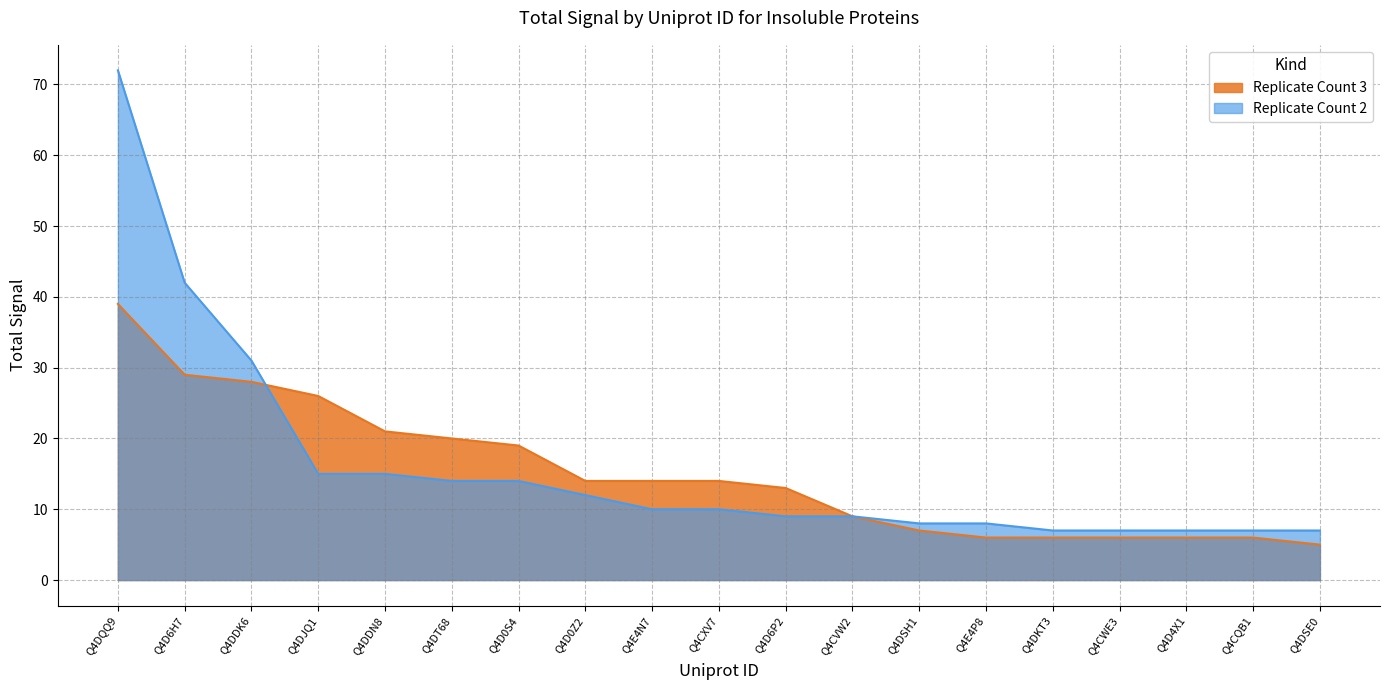

What are all the series names shown in the legend?

Replicate Count 3, Replicate Count 2